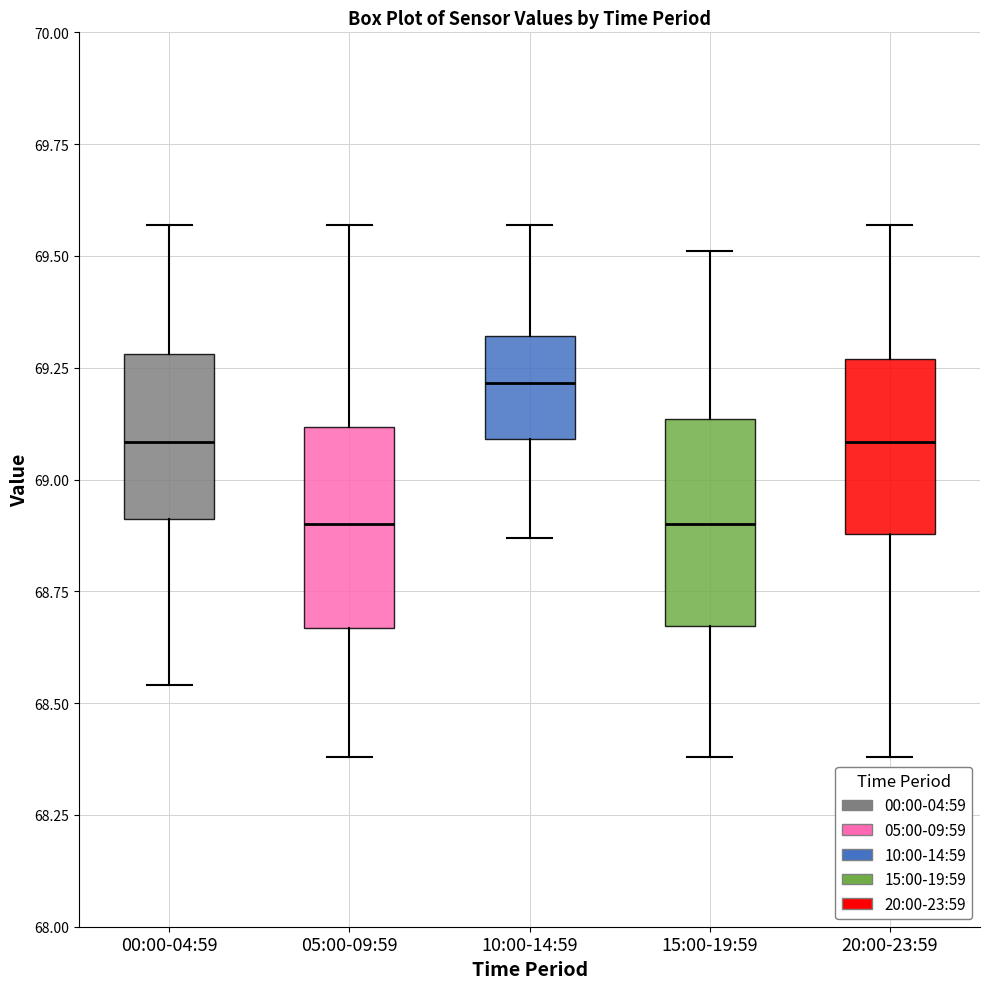

Reading left to right, transcribe this box plot: for each box, give where its median line is, the range the box spans, and where its two whiskers end, as read against the y-axis. The values are not printed on the chart, so give them approximately, as read against the axis.

00:00-04:59: median 69.10, box 68.90 to 69.30, whiskers 68.55 to 69.55
05:00-09:59: median 68.90, box 68.65 to 69.10, whiskers 68.40 to 69.55
10:00-14:59: median 69.20, box 69.10 to 69.30, whiskers 68.85 to 69.55
15:00-19:59: median 68.90, box 68.65 to 69.15, whiskers 68.40 to 69.50
20:00-23:59: median 69.10, box 68.90 to 69.25, whiskers 68.40 to 69.55